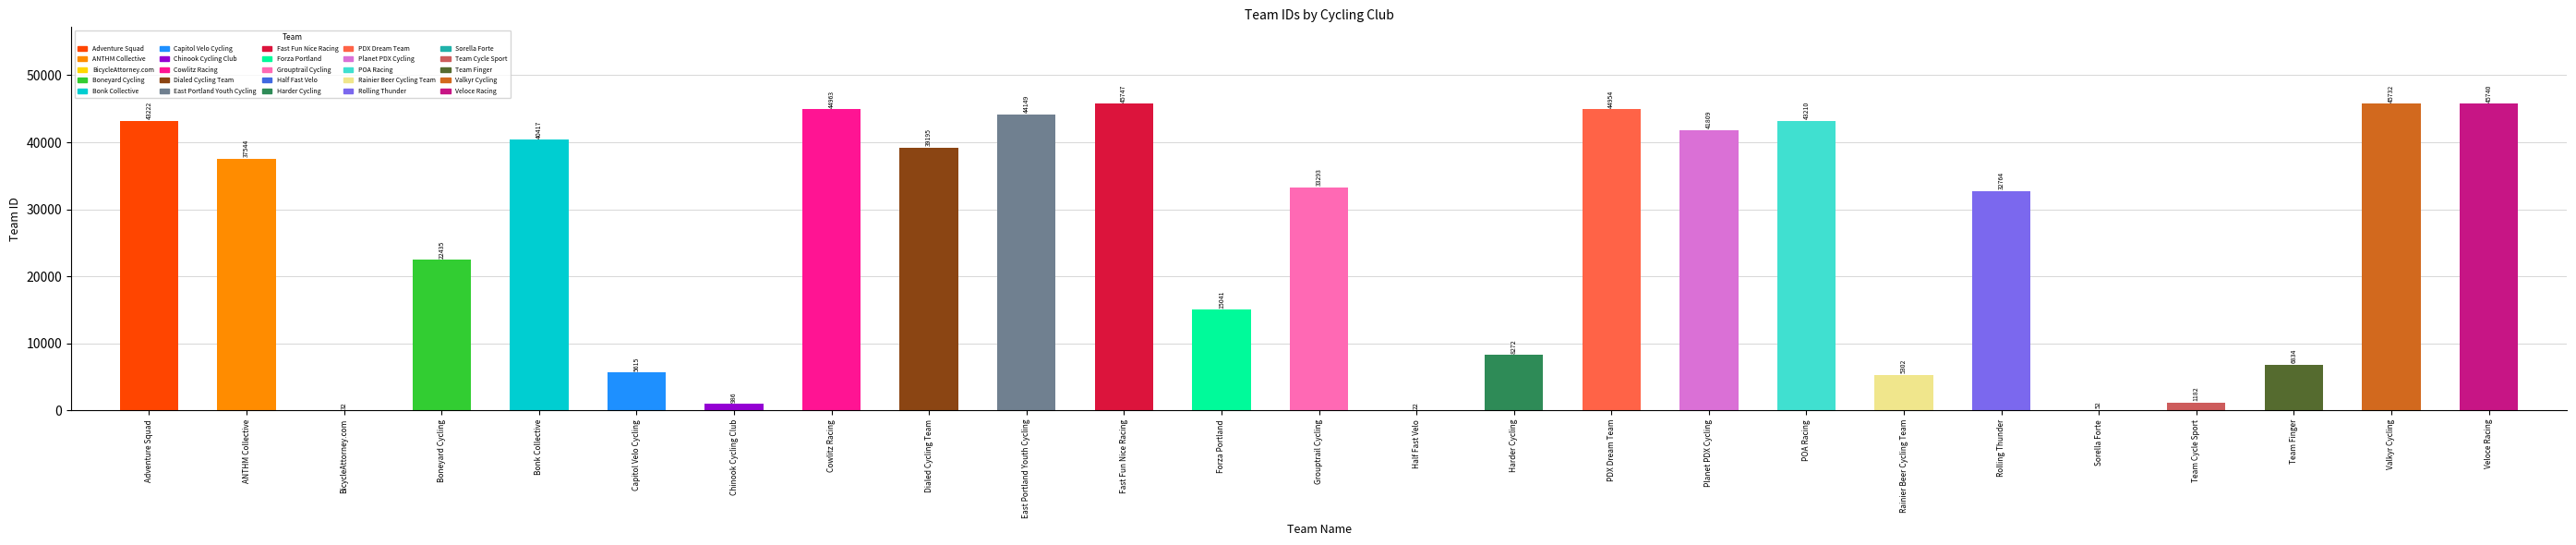

At which category does the chart reach its minimum across all series?

Half Fast Velo